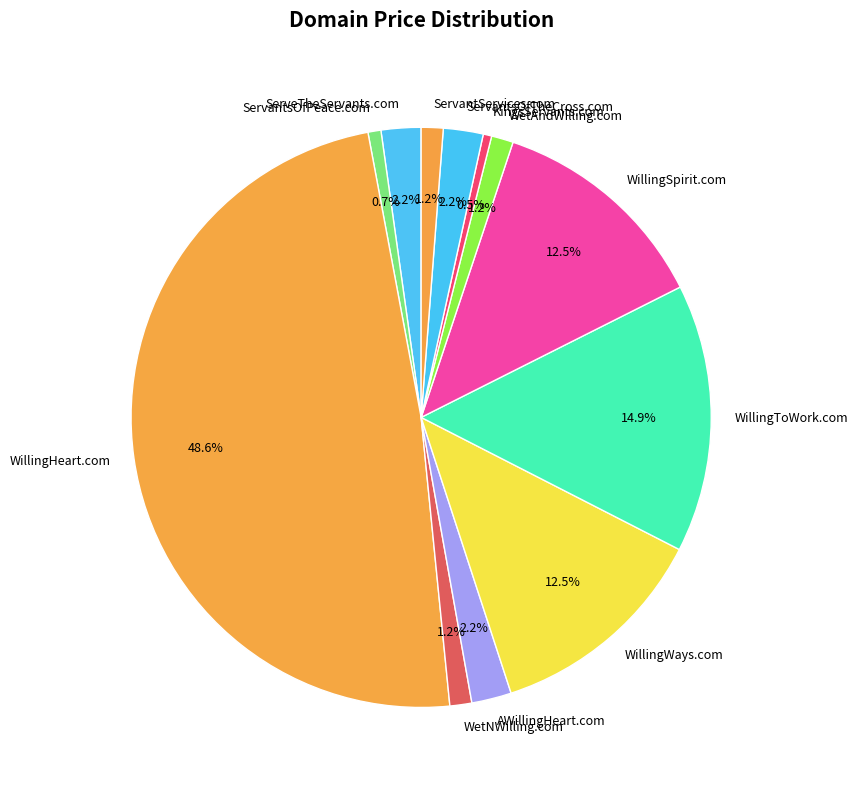

Does any single category account for the majority?

No